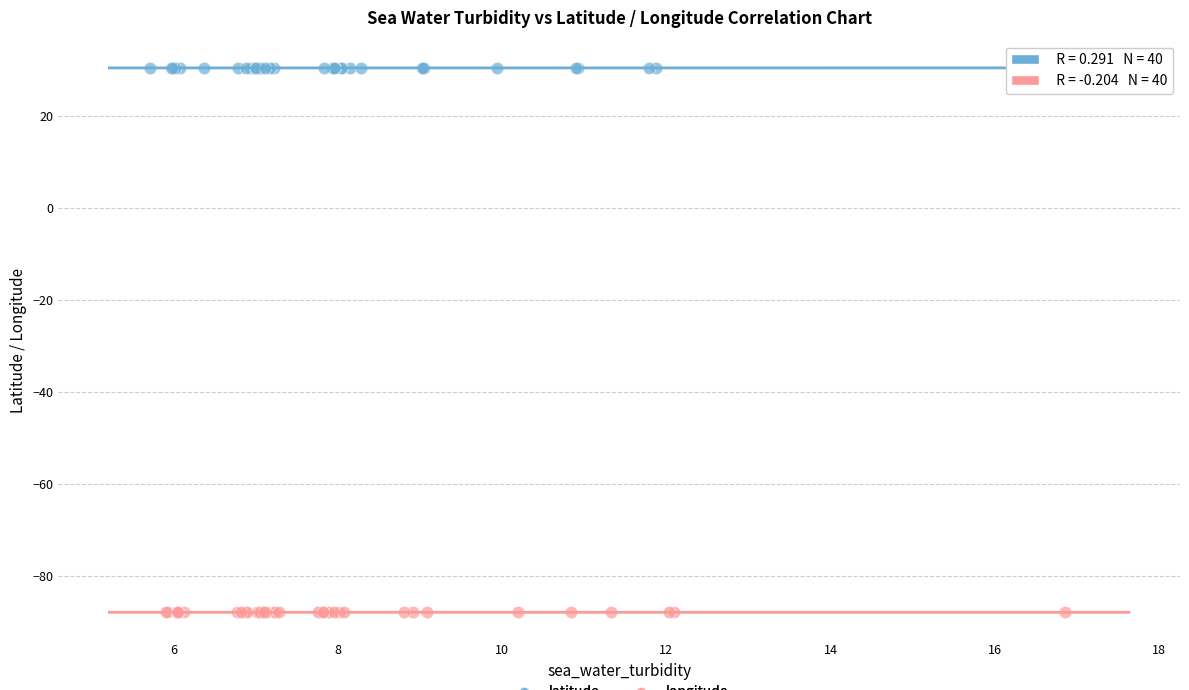

Which series reaches the maximum Y coordinate?

latitude